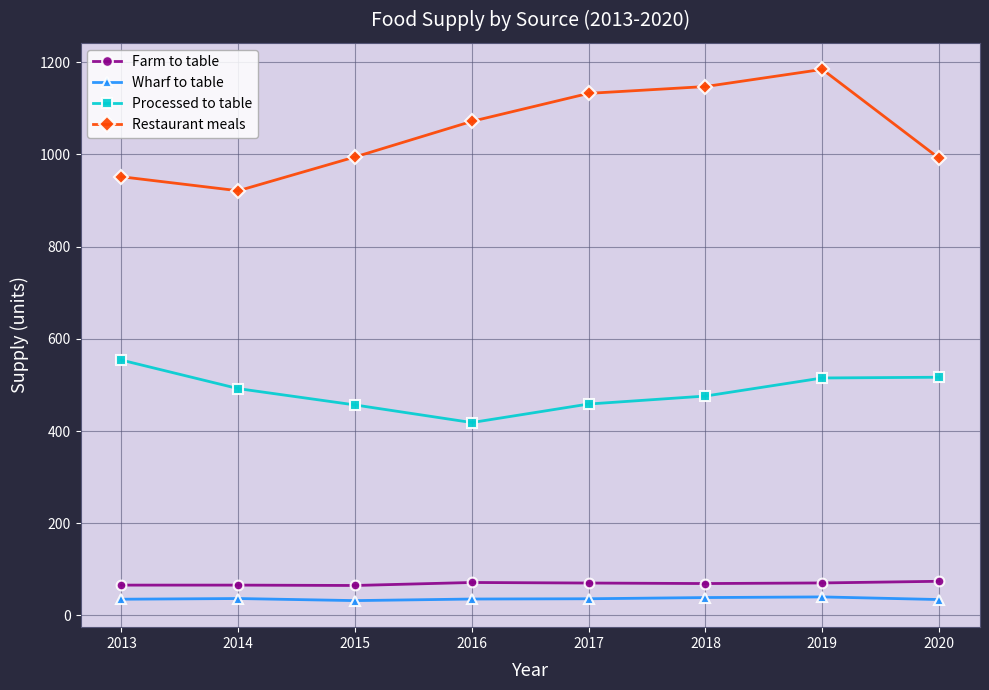

What is the difference between the highest and lowest values at 2017?

1096.0